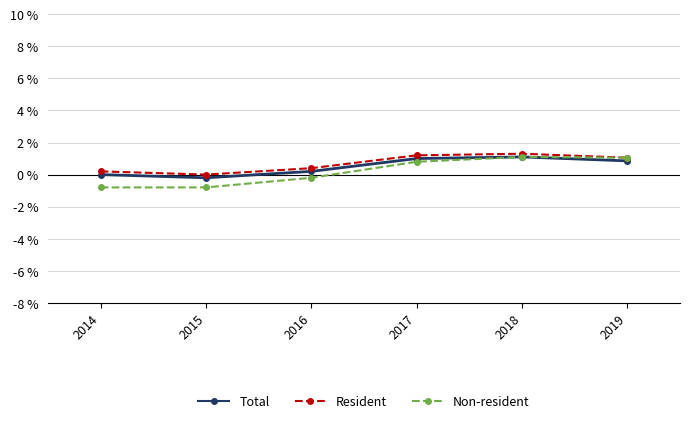

The value of Non-resident at 2016 is -0.0. True or false?

True